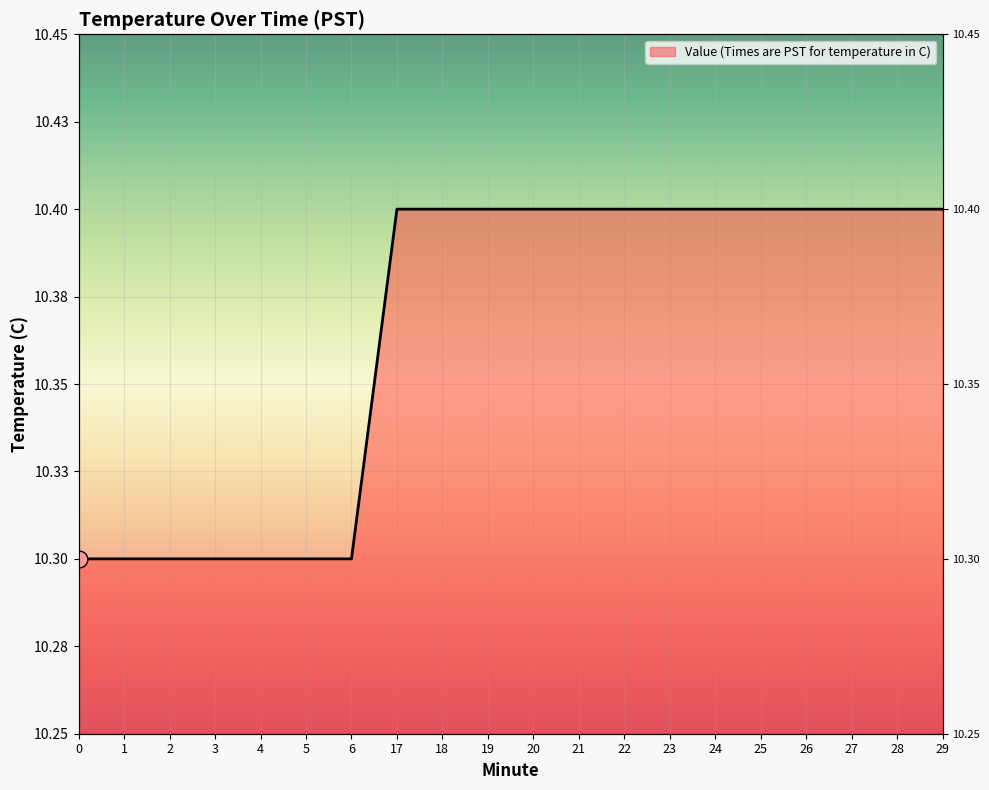

Which has a higher value, 3 or 19?

19